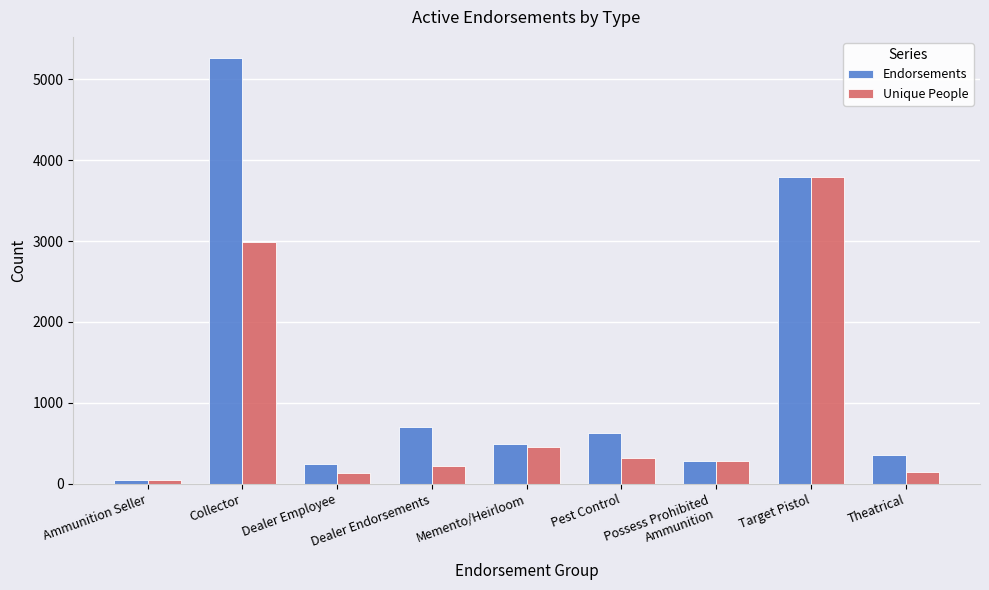

What is the smallest value displayed?

46